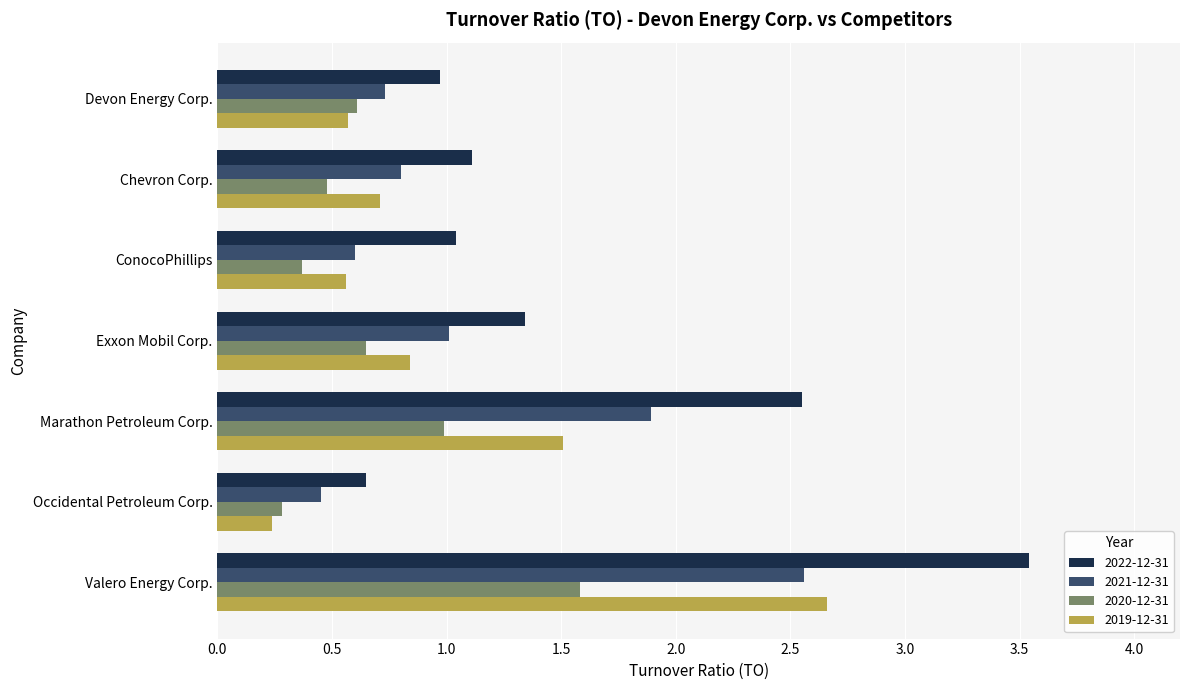

Where is 2019-12-31 nearest to the value 1?

Exxon Mobil Corp.